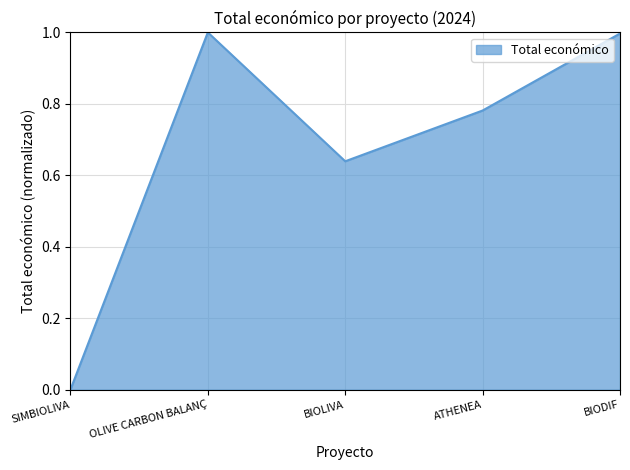

What value does the data have at OLIVE CARBON BALANÇ?

1.0